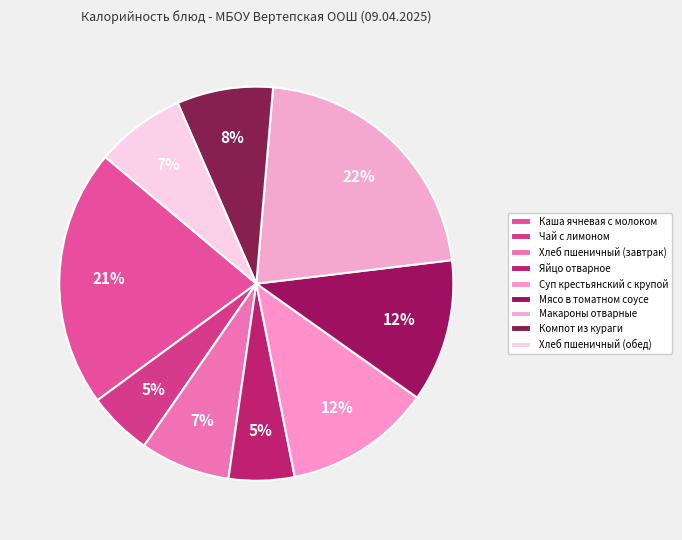

Between Яйцо отварное and Мясо в томатном соусе, which is larger?

Мясо в томатном соусе